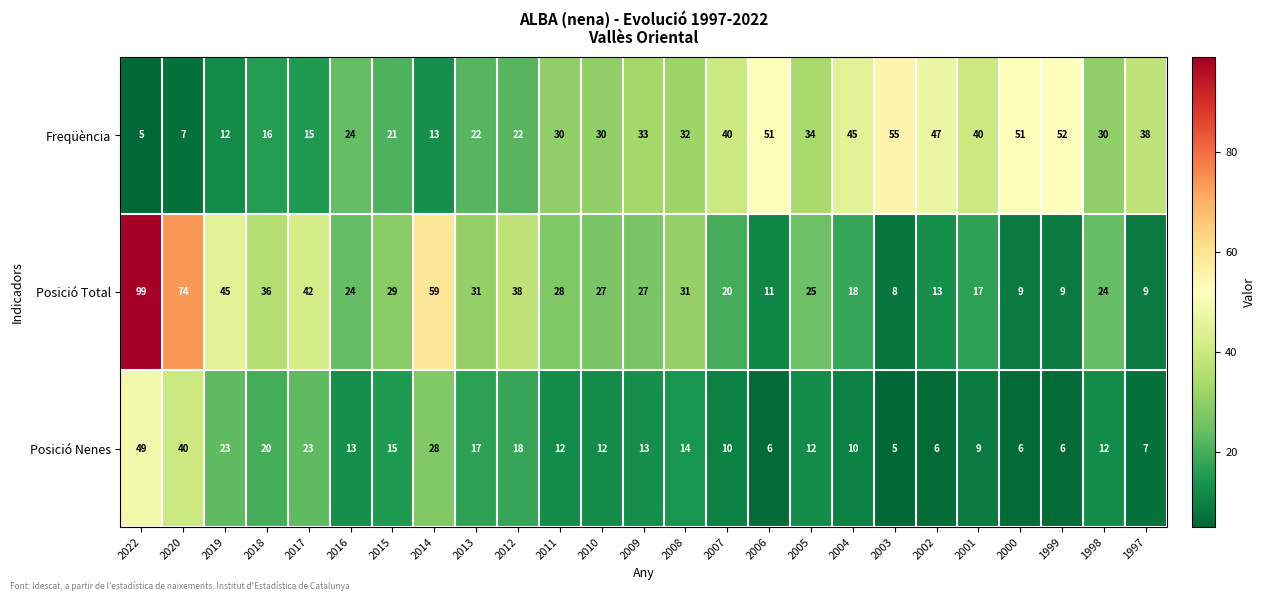

Between 2001 and 1999, which series saw the biggest shift?

Freqüència